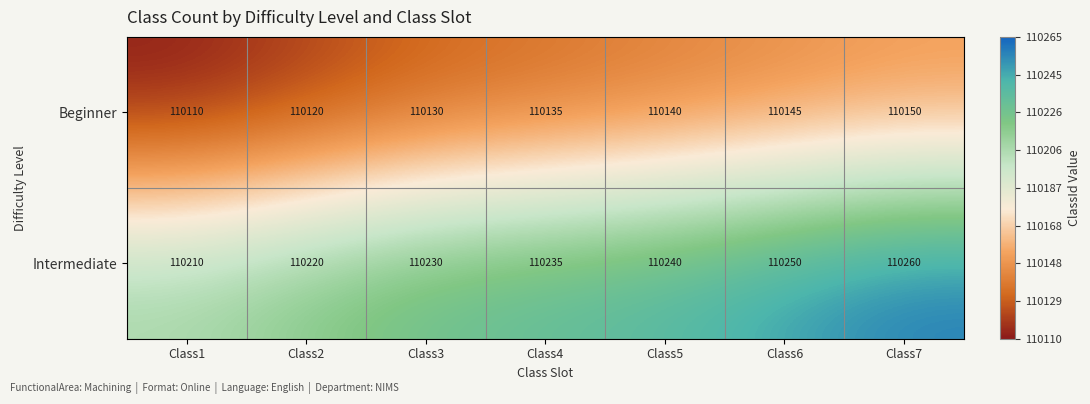

What value does the Intermediate series have at Class3?

110230